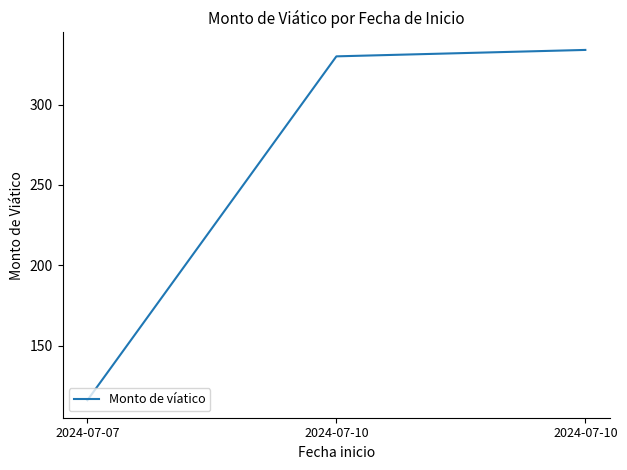

How many series are shown in this chart?

1